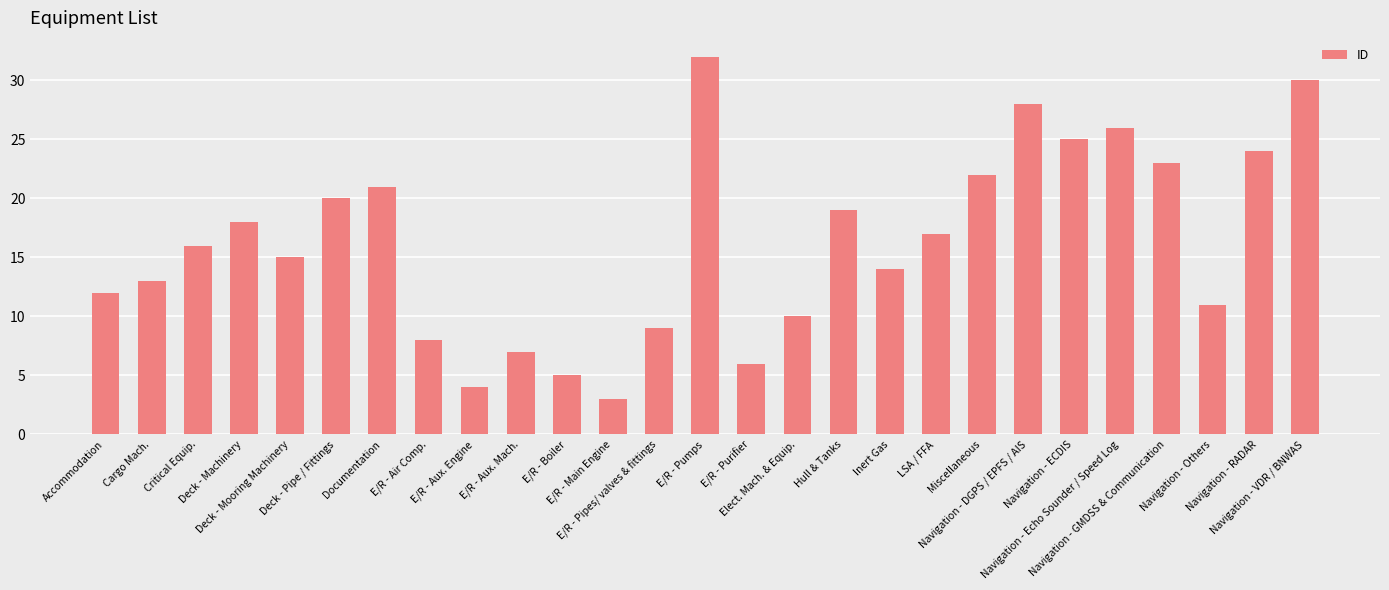

Which category has the lowest value across all series?

E/R - Main Engine